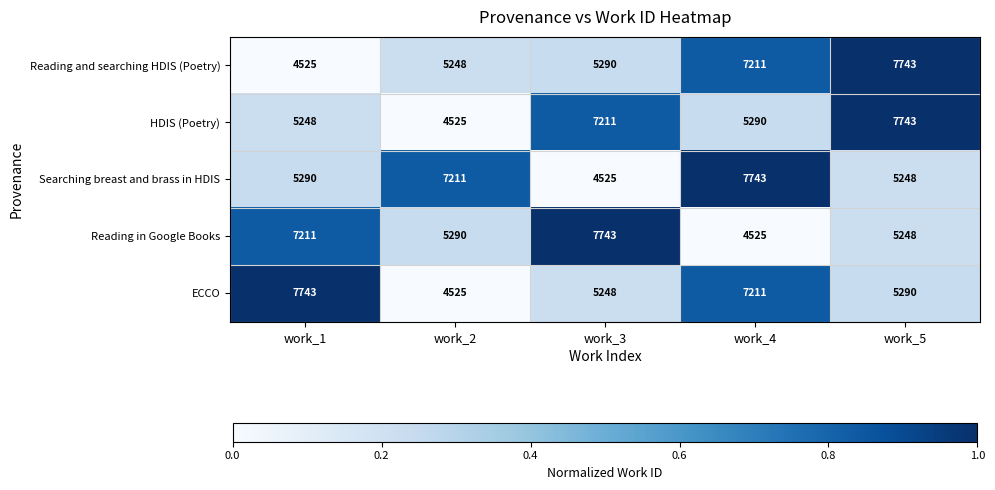

At which category is the sum across all series the highest?

work_4